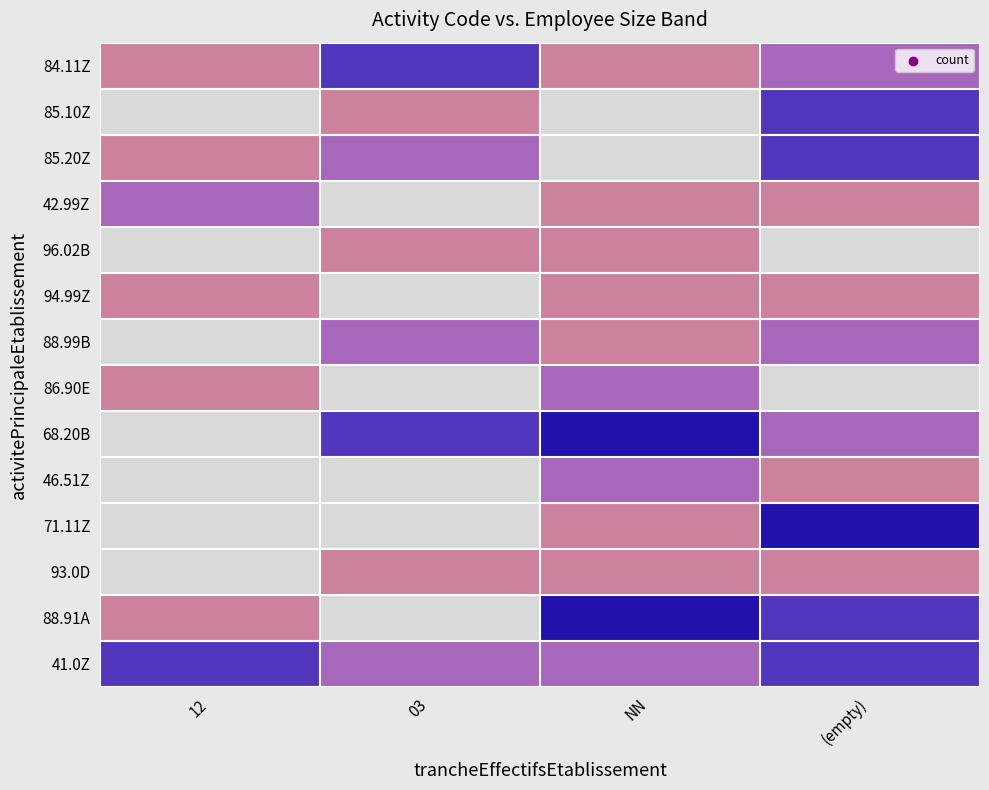

Reading right to left, what are all the values shown in this chart?

84.11Z: (empty)=2	NN=1	03=3	12=1
85.10Z: (empty)=3	NN=0	03=1	12=0
85.20Z: (empty)=3	NN=0	03=2	12=1
42.99Z: (empty)=1	NN=1	03=0	12=2
96.02B: (empty)=0	NN=1	03=1	12=0
94.99Z: (empty)=1	NN=1	03=0	12=1
88.99B: (empty)=2	NN=1	03=2	12=0
86.90E: (empty)=0	NN=2	03=0	12=1
68.20B: (empty)=2	NN=4	03=3	12=0
46.51Z: (empty)=1	NN=2	03=0	12=0
71.11Z: (empty)=4	NN=1	03=0	12=0
93.0D: (empty)=1	NN=1	03=1	12=0
88.91A: (empty)=3	NN=4	03=0	12=1
41.0Z: (empty)=3	NN=2	03=2	12=3